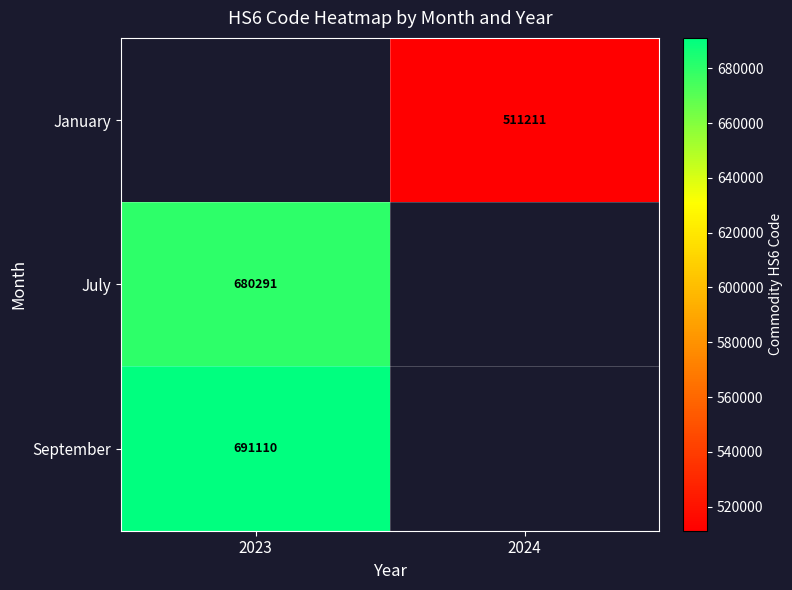

How many distinct data groups are displayed?

3